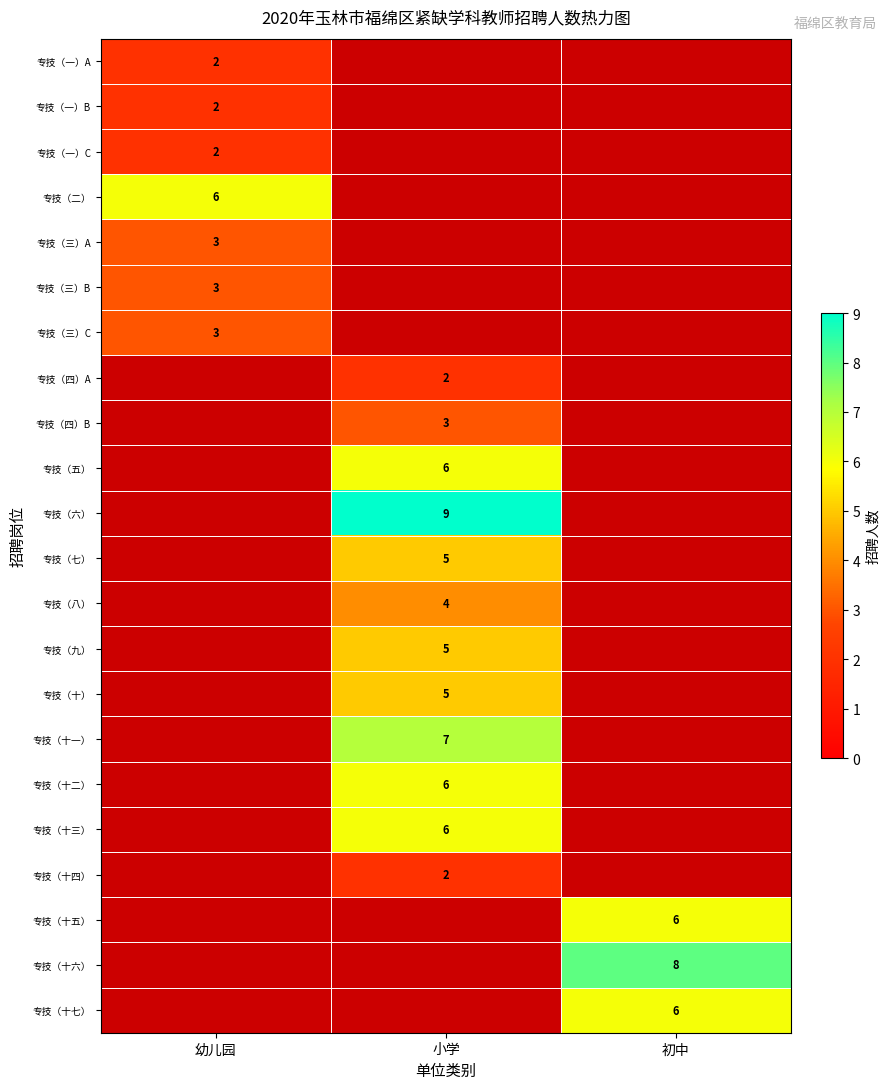

True or false: 专技（三）B has a value of 3 at 幼儿园.

True